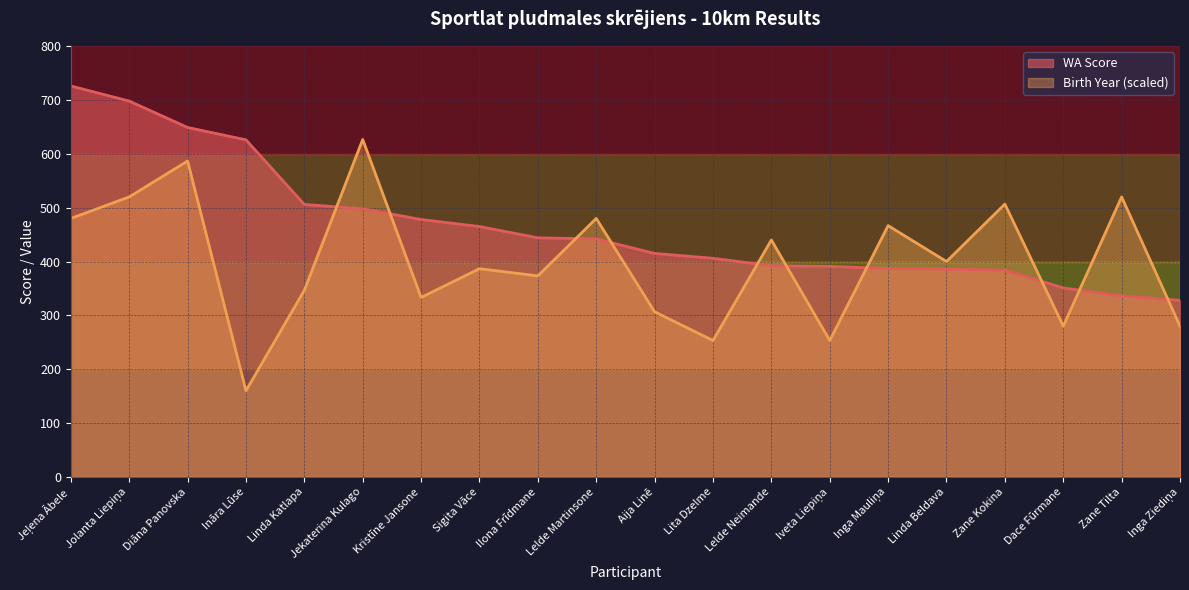

What is the label of the 18th point from the right?

Diāna Panovska